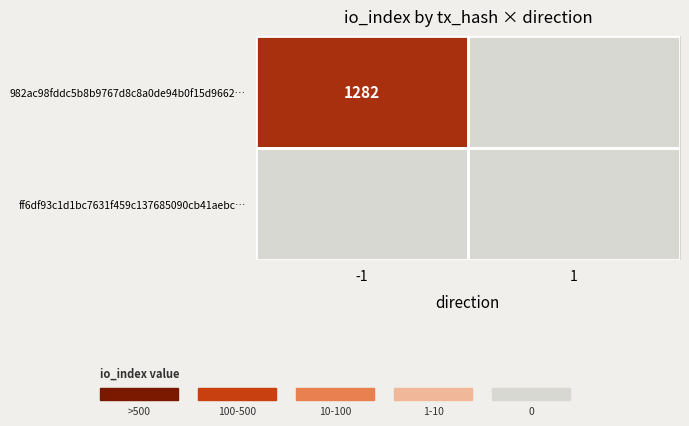

Which category has the highest value across all series?

-1